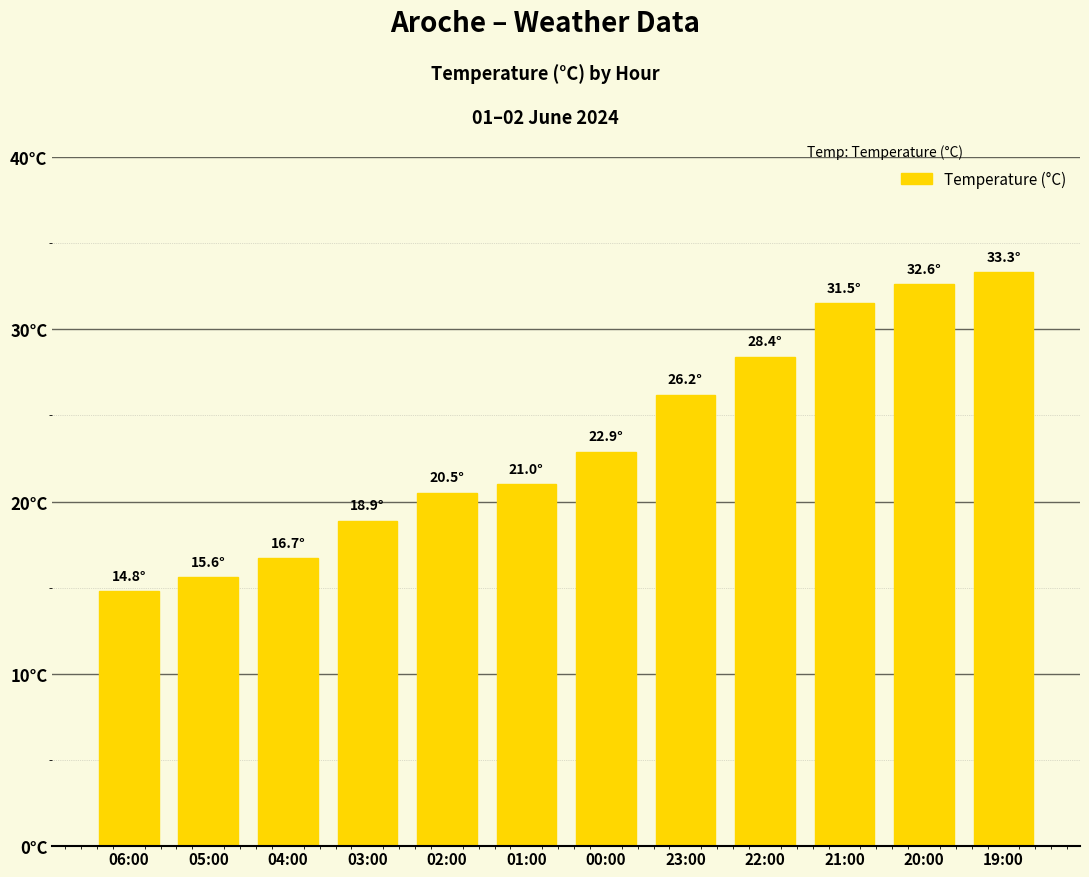

Reading left to right, extract all data points from this chart.

14.8	15.6	16.7	18.9	20.5	21.0	22.9	26.2	28.4	31.5	32.6	33.3